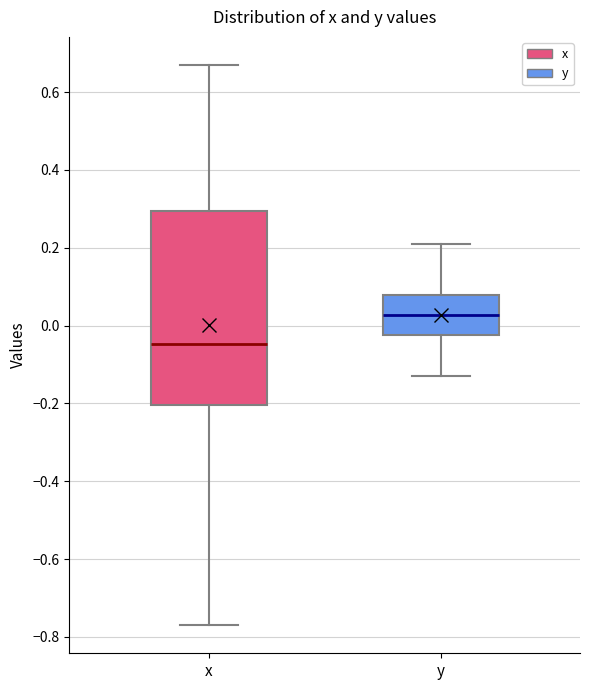

Where is the upper edge of the box for y on the y-axis? The values are not printed on the chart, so give them approximately, as read against the axis.

0.08